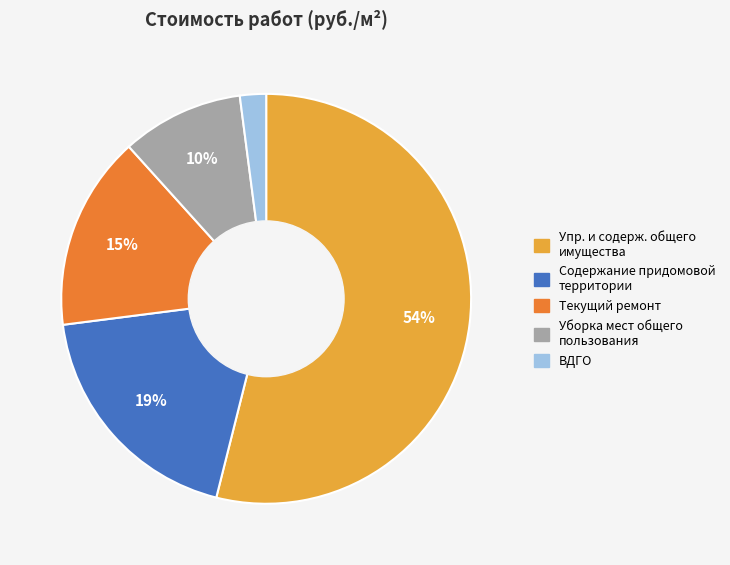

Is there a majority slice in this chart?

Yes